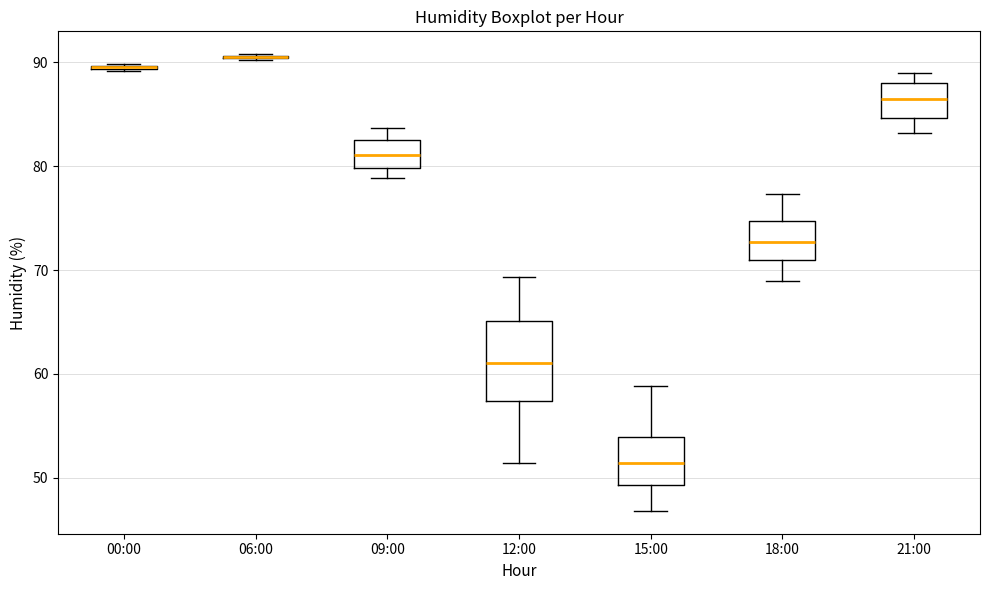

Which box is the tallest, from its lower edge to its upper edge?

12:00